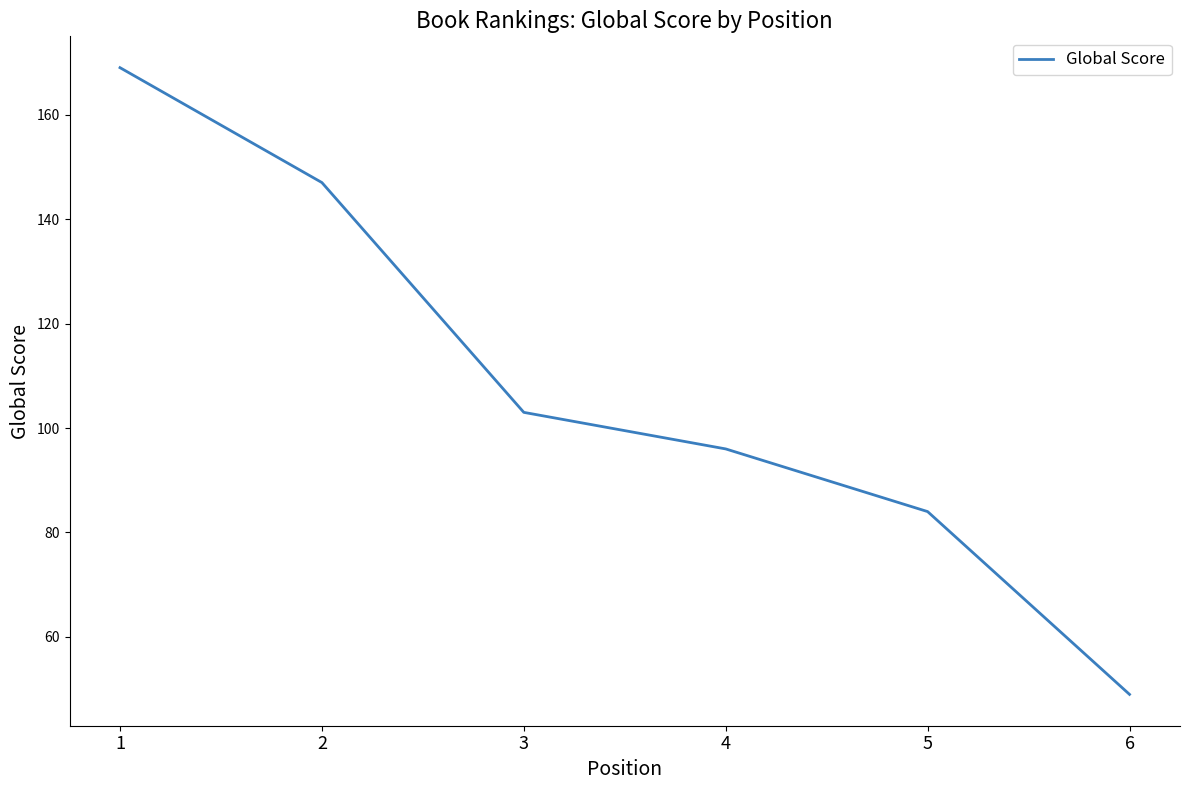

Which has a higher value, 3 or 6?

3